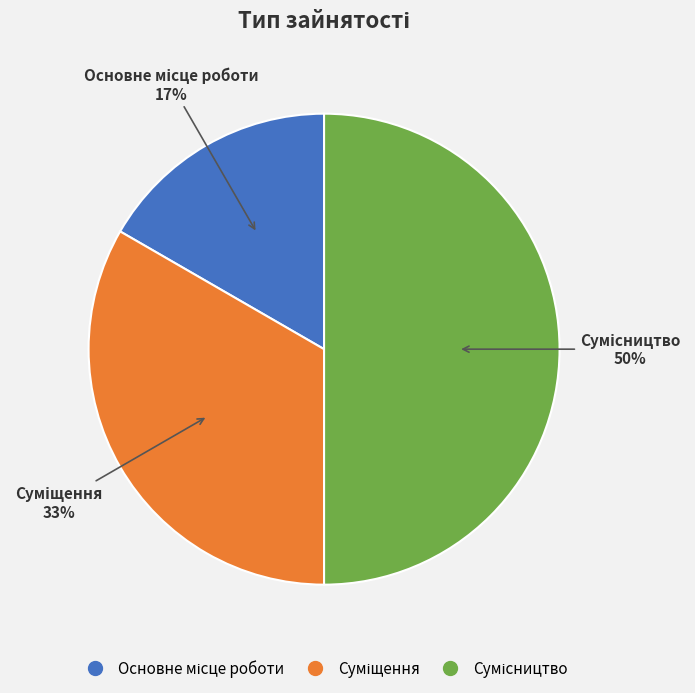

To the nearest percent, what is the difference between the largest and smallest slice percentages?

33%